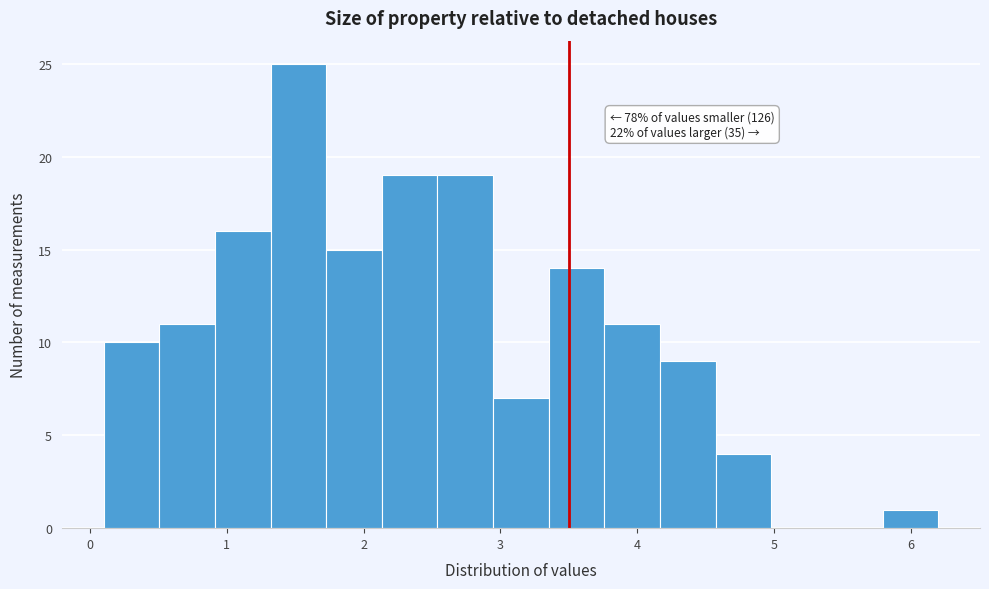

Which range on the x-axis has the tallest bar?

1.3 to 1.7